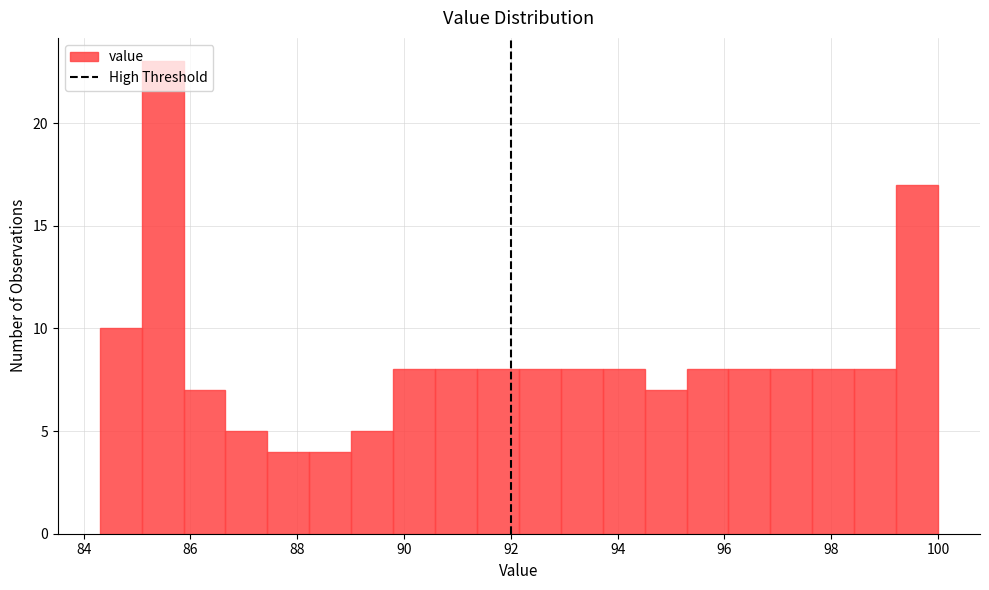

Around what value on the x-axis is the tallest bar? Give the approximate position of its centre, as read against the axis.

85.4